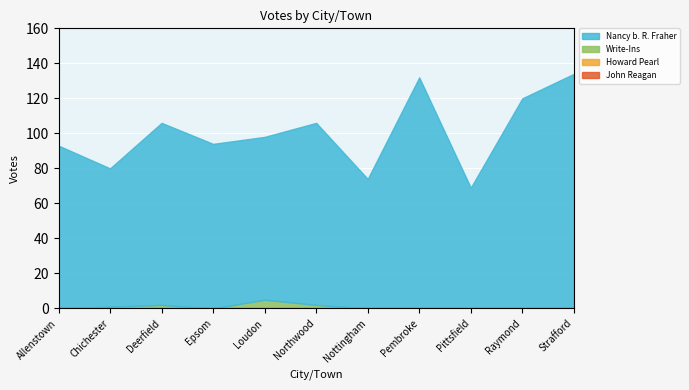

Reading left to right, extract all data points from this chart.

Nancy b. R. Fraher: Allenstown=93	Chichester=79	Deerfield=104	Epsom=94	Loudon=93	Northwood=104	Nottingham=74	Pembroke=132	Pittsfield=69	Raymond=120	Strafford=134
Write-Ins: Allenstown=0	Chichester=1	Deerfield=2	Epsom=0	Loudon=5	Northwood=2	Nottingham=0	Pembroke=0	Pittsfield=0	Raymond=0	Strafford=0
Howard Pearl: Allenstown=0	Chichester=0	Deerfield=0	Epsom=0	Loudon=0	Northwood=0	Nottingham=0	Pembroke=0	Pittsfield=0	Raymond=0	Strafford=0
John Reagan: Allenstown=0	Chichester=0	Deerfield=0	Epsom=0	Loudon=0	Northwood=0	Nottingham=0	Pembroke=0	Pittsfield=0	Raymond=0	Strafford=0